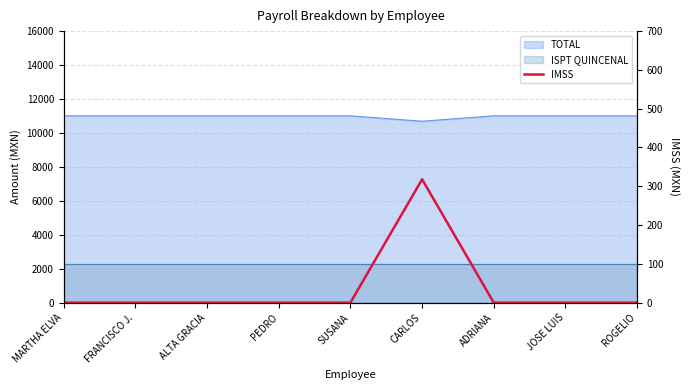

What is the maximum value shown in the chart?

318